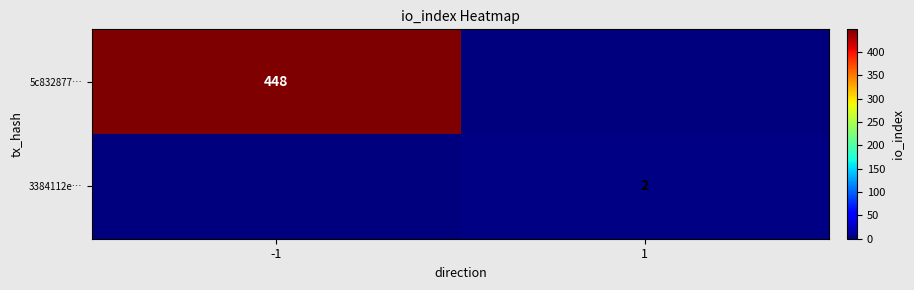

What is the difference between the highest and lowest values at -1?

448